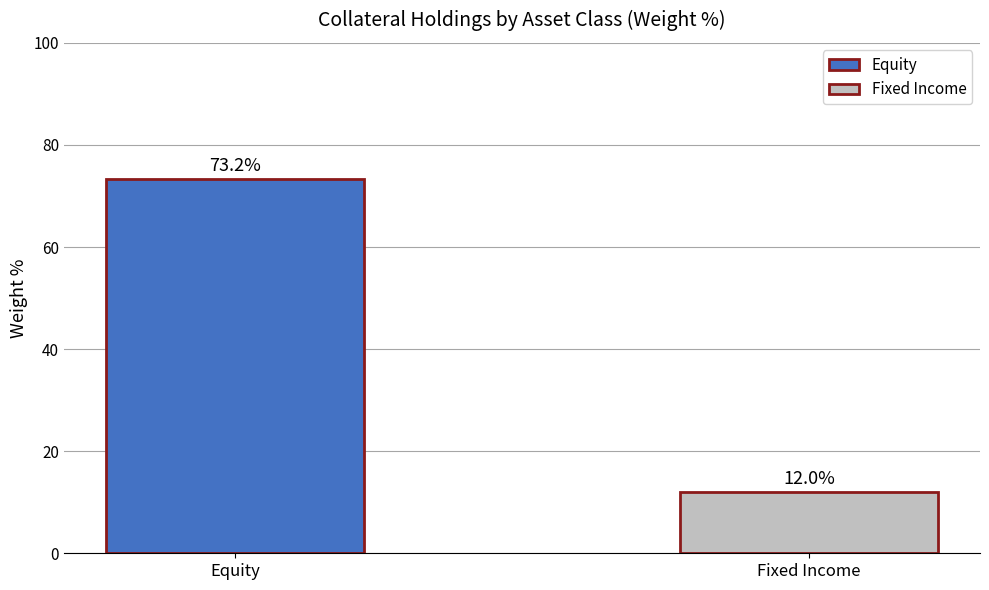

Which category has the highest value across all series?

Equity